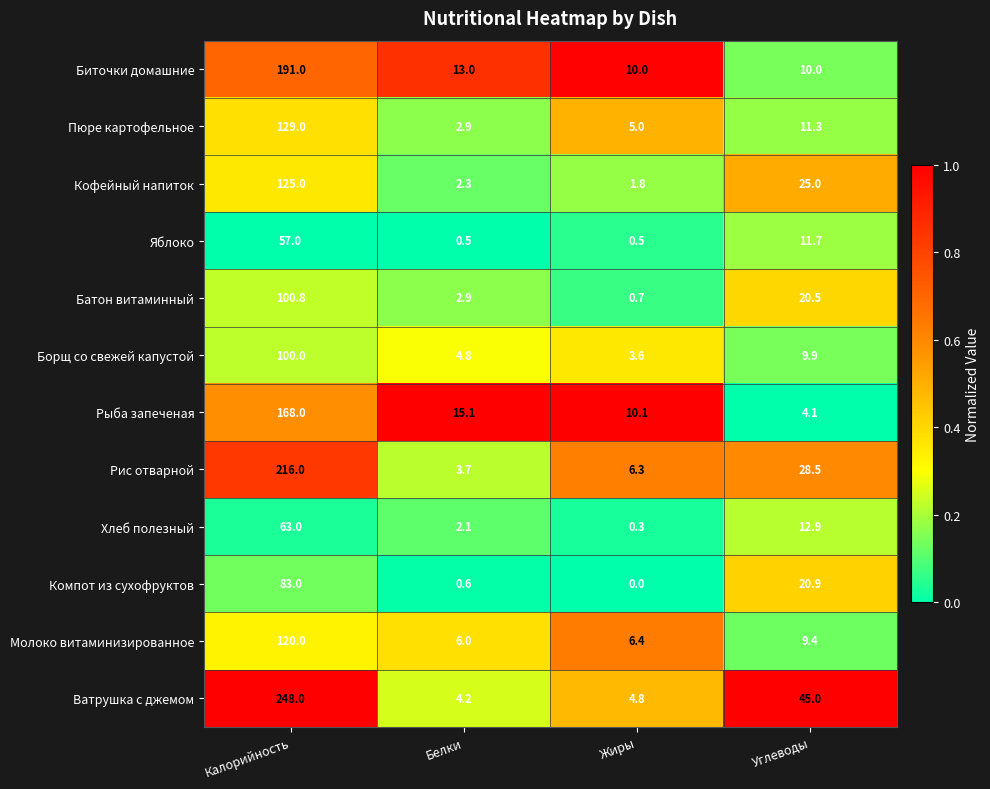

What is the difference between the maximum and minimum values in the Пюре картофельное series?

126.1